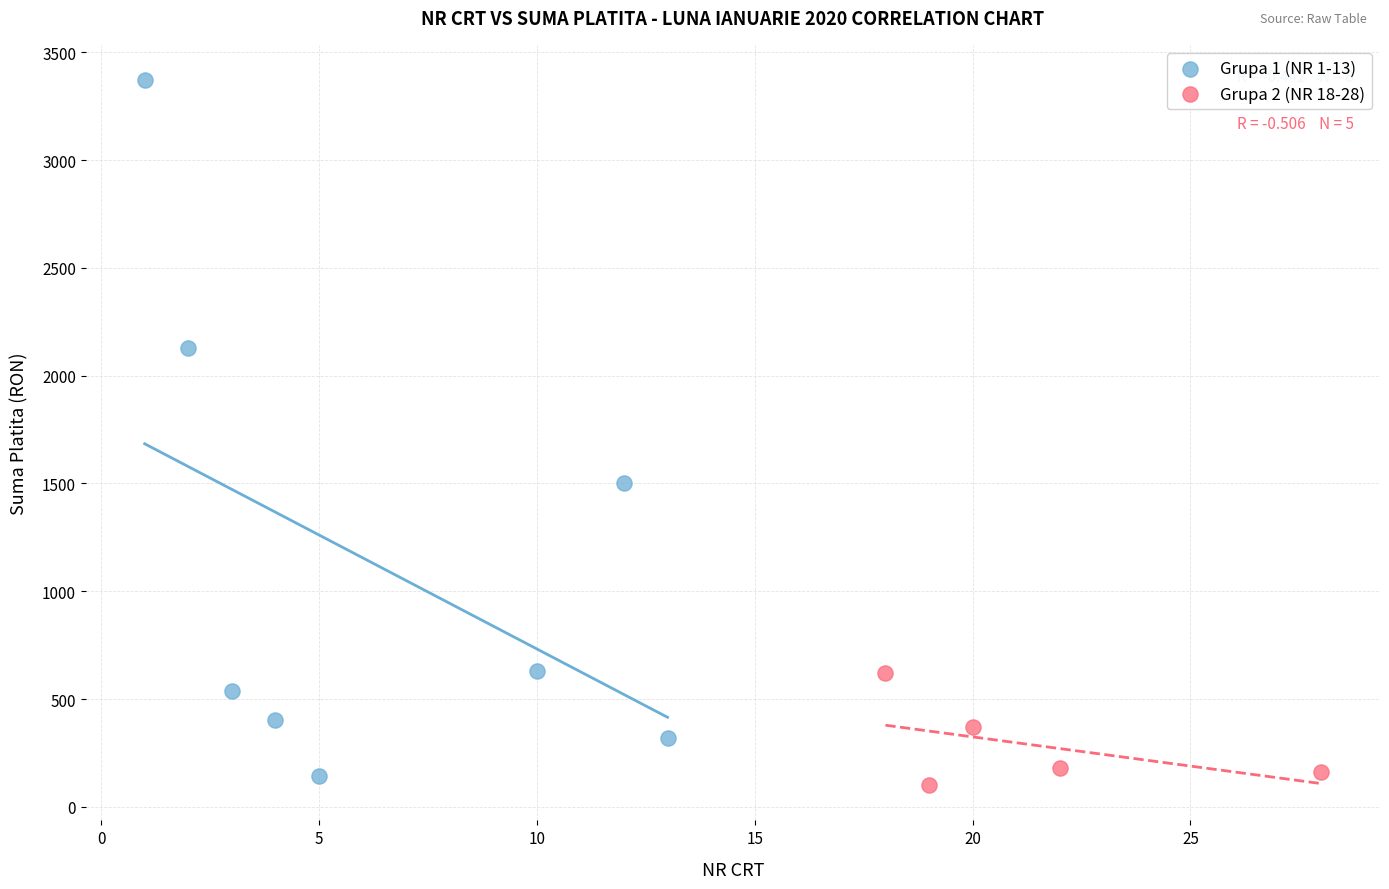

Which series reaches the maximum Y coordinate?

Grupa 1 (NR 1-13)